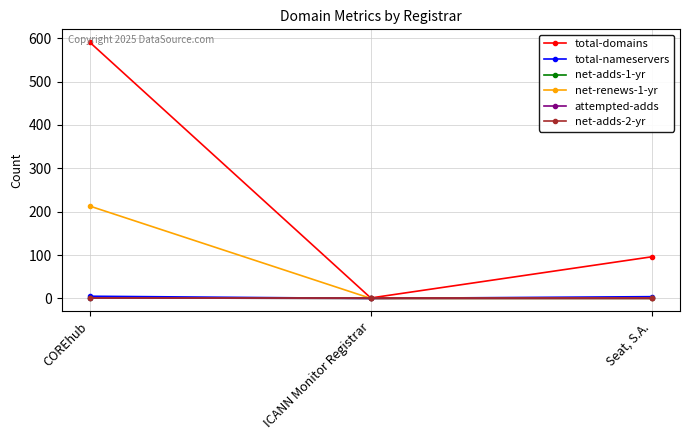

Is the value of net-renews-1-yr at COREhub greater than the value of attempted-adds at ICANN Monitor Registrar?

Yes